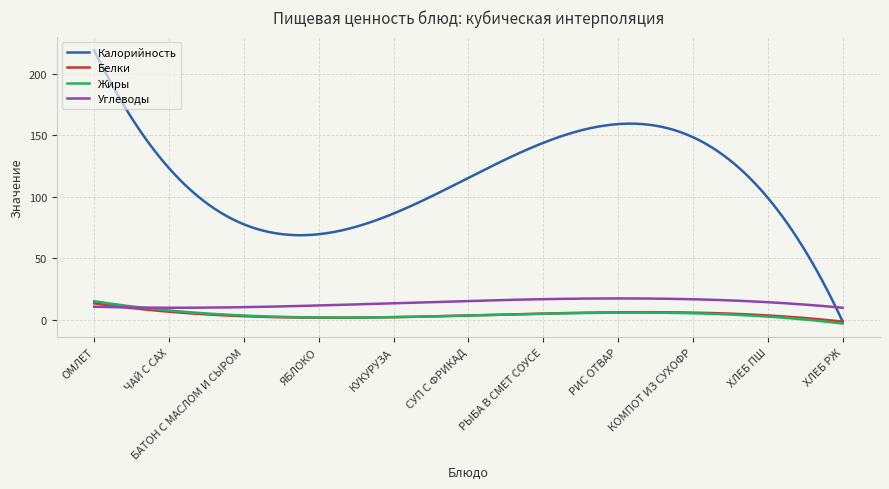

How many categories are shown in the chart?

300